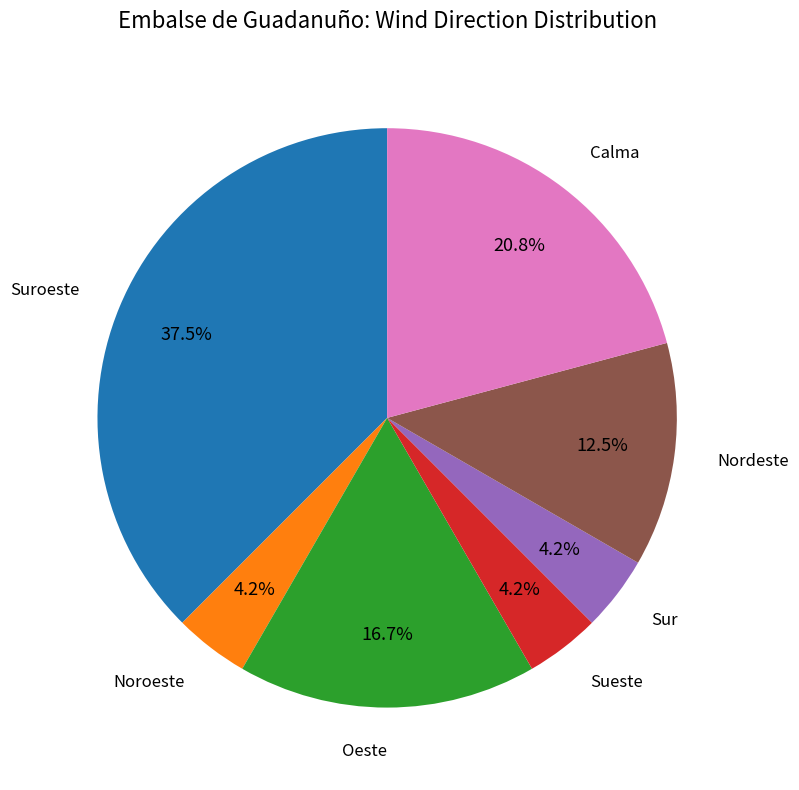

Is there any slice that represents more than half of the pie?

No